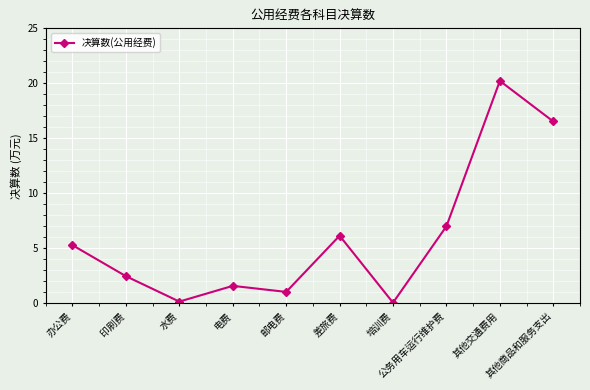

What is the change in value from 印刷费 to 培训费?

-2.4